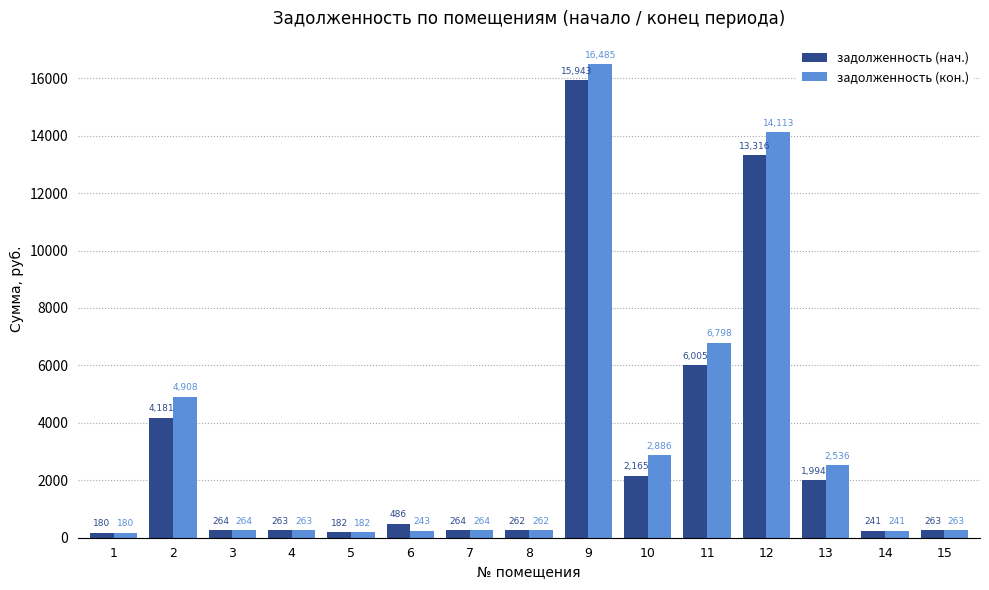

Which label corresponds to the largest value in the chart?

9